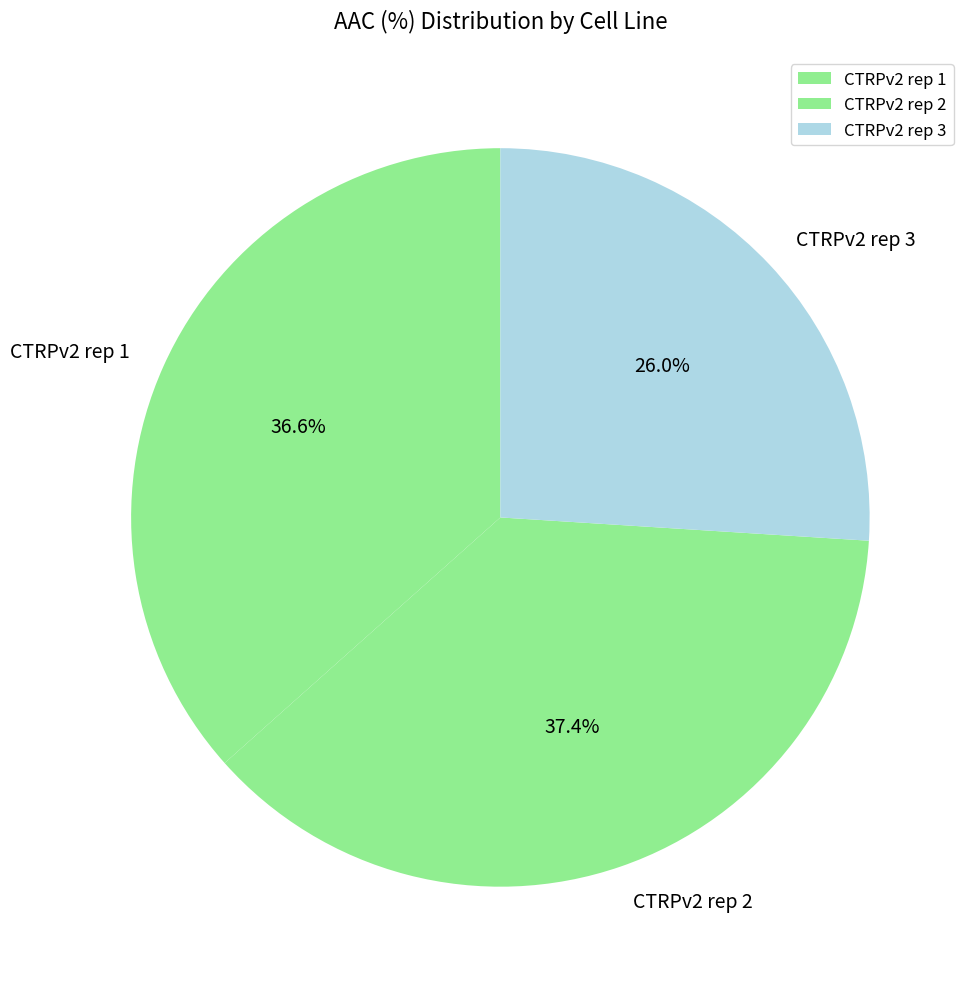

True or false: CTRPv2 rep 2 accounts for 37% of the total.

True